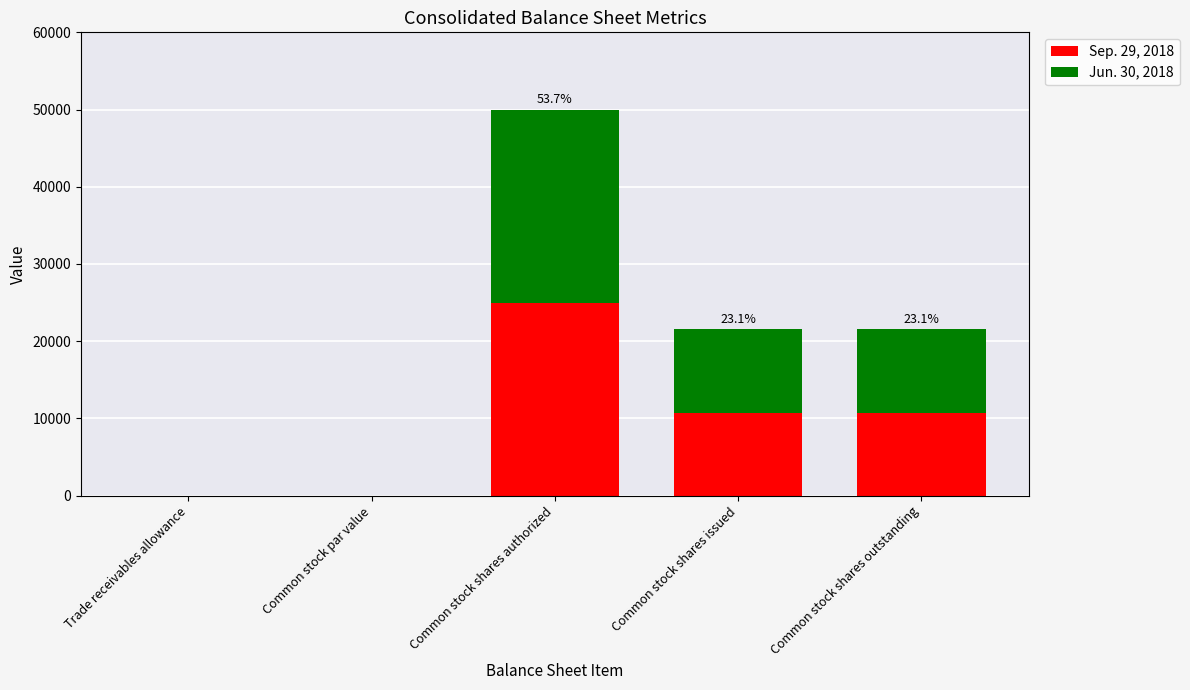

Reading left to right, transcribe the values for Sep. 29, 2018.

Trade receivables allowance=0	Common stock par value=0	Common stock shares authorized=25000	Common stock shares issued=10760	Common stock shares outstanding=10760